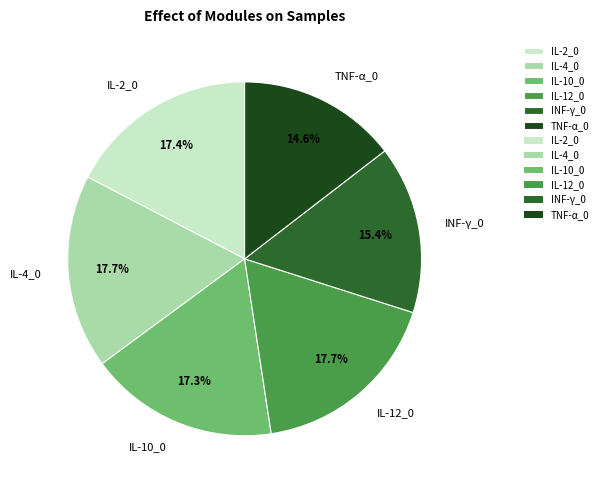

Which category has the smallest portion of the pie?

TNF-α_0